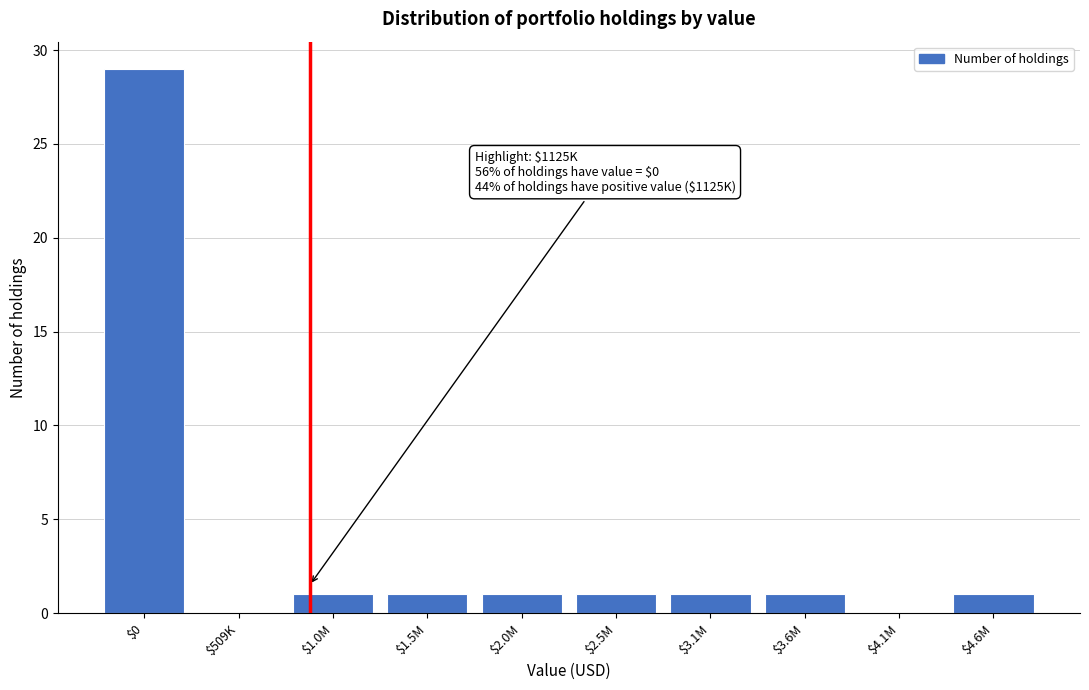

Which label corresponds to the largest value in the chart?

$0